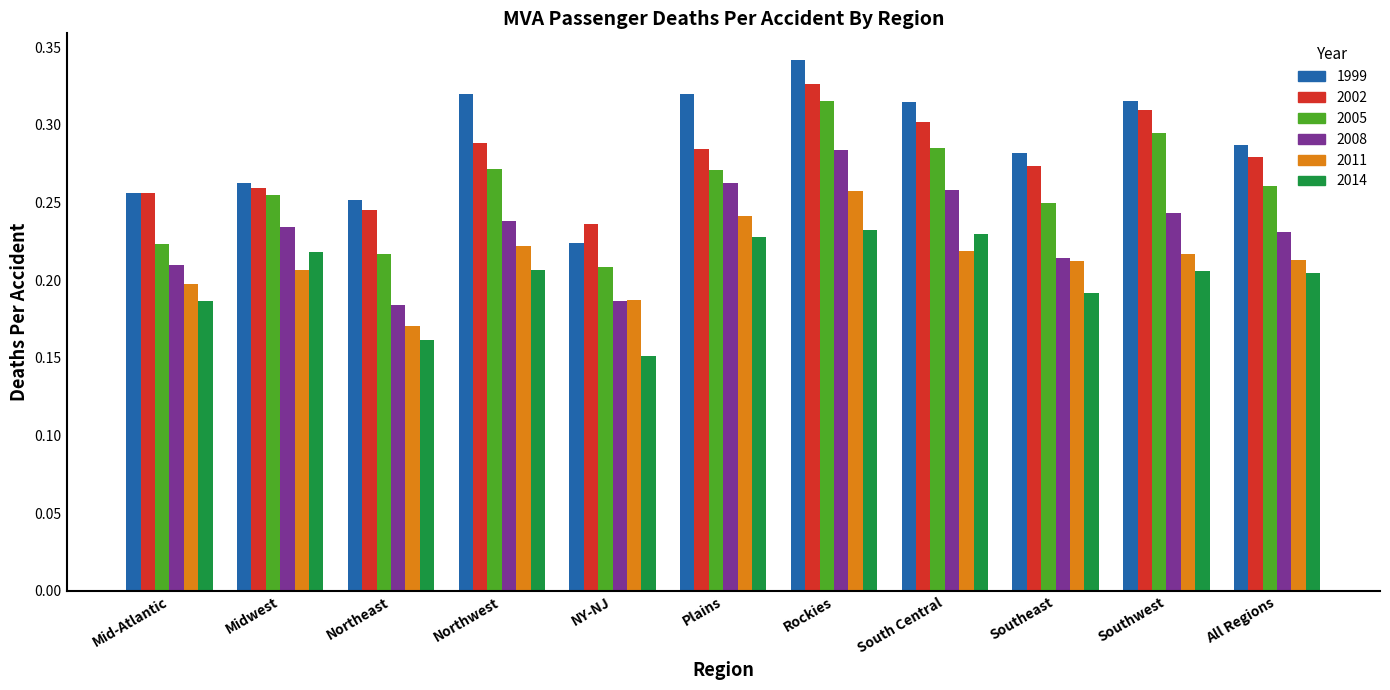

What is the difference between the maximum and minimum values in the 2014 series?

0.1